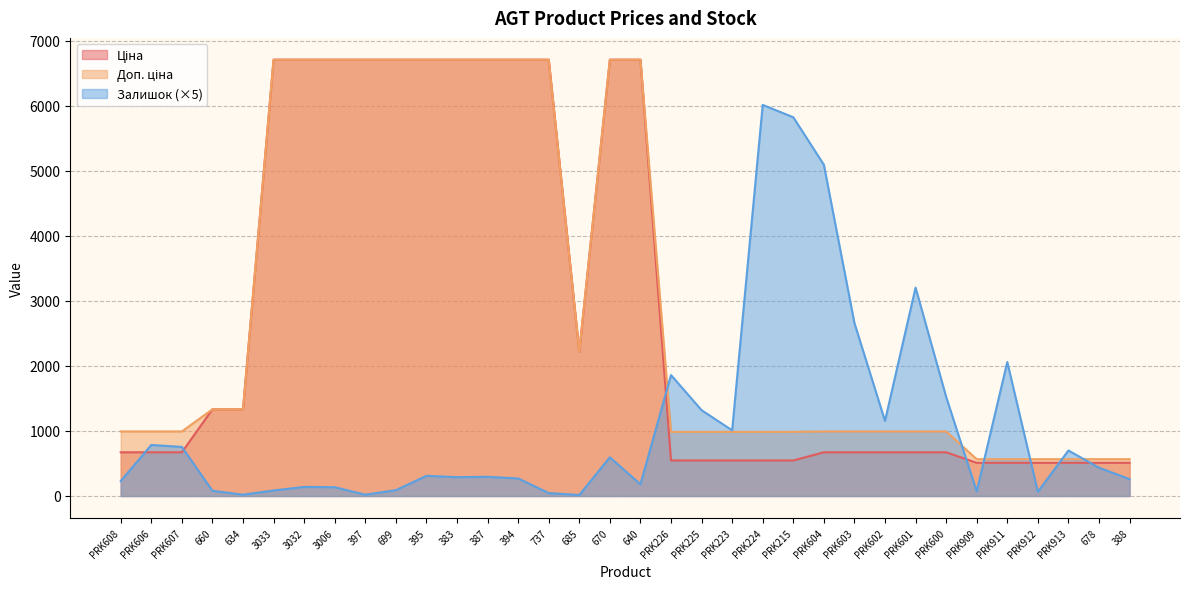

True or false: Ціна and Доп. ціна intersect in this chart.

False